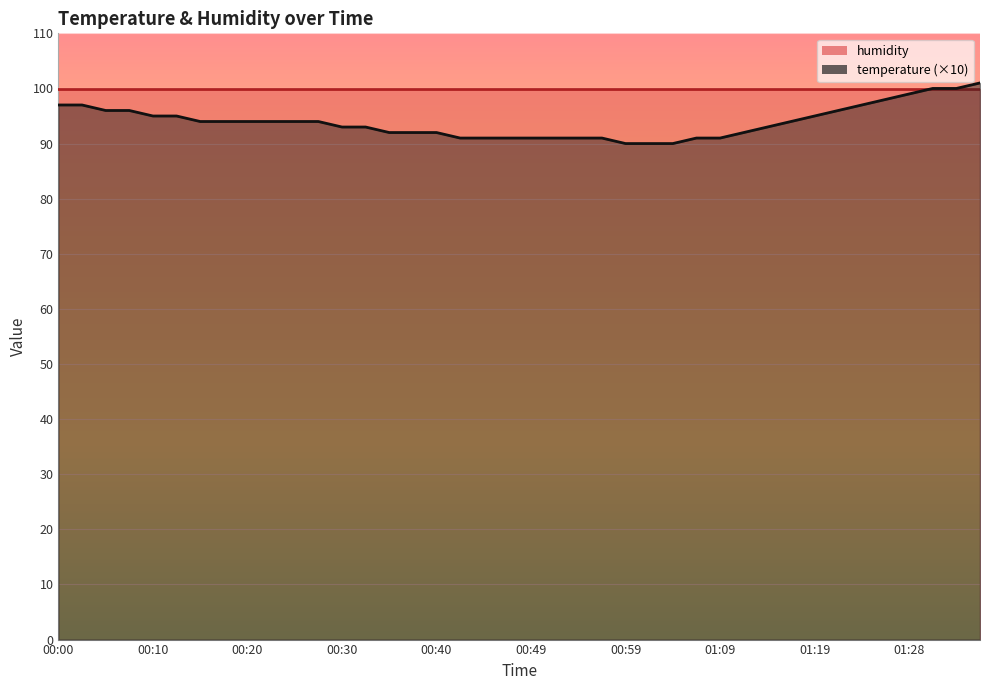

Where is the data nearest to the value 95?

00:10